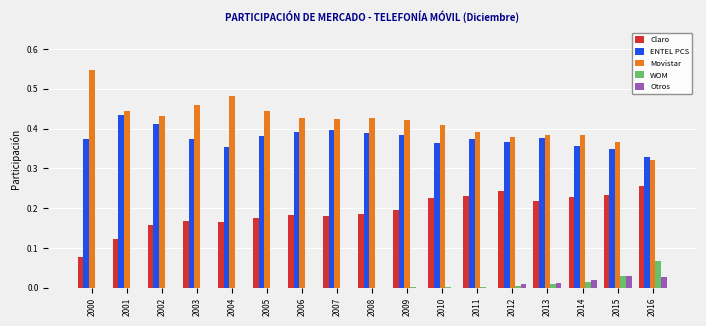

What is the sum of all ENTEL PCS values?

6.4